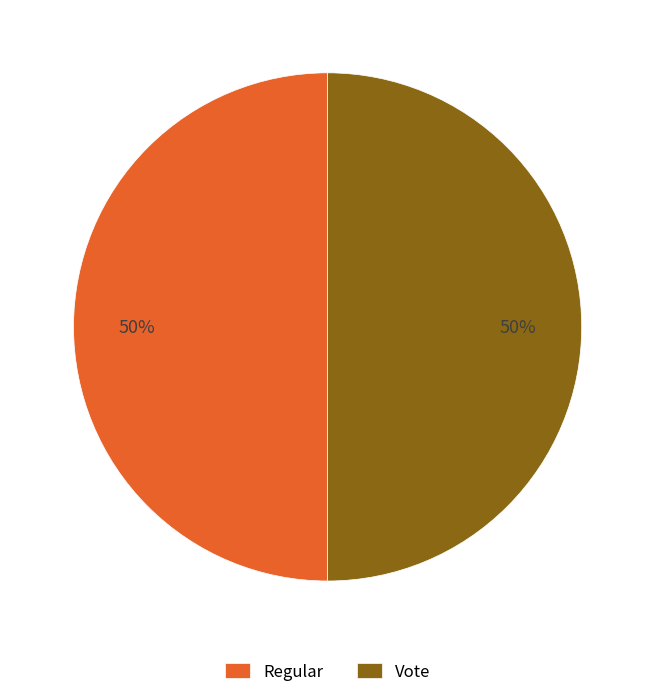

To the nearest percent, what percentage of the pie is Vote?

50%